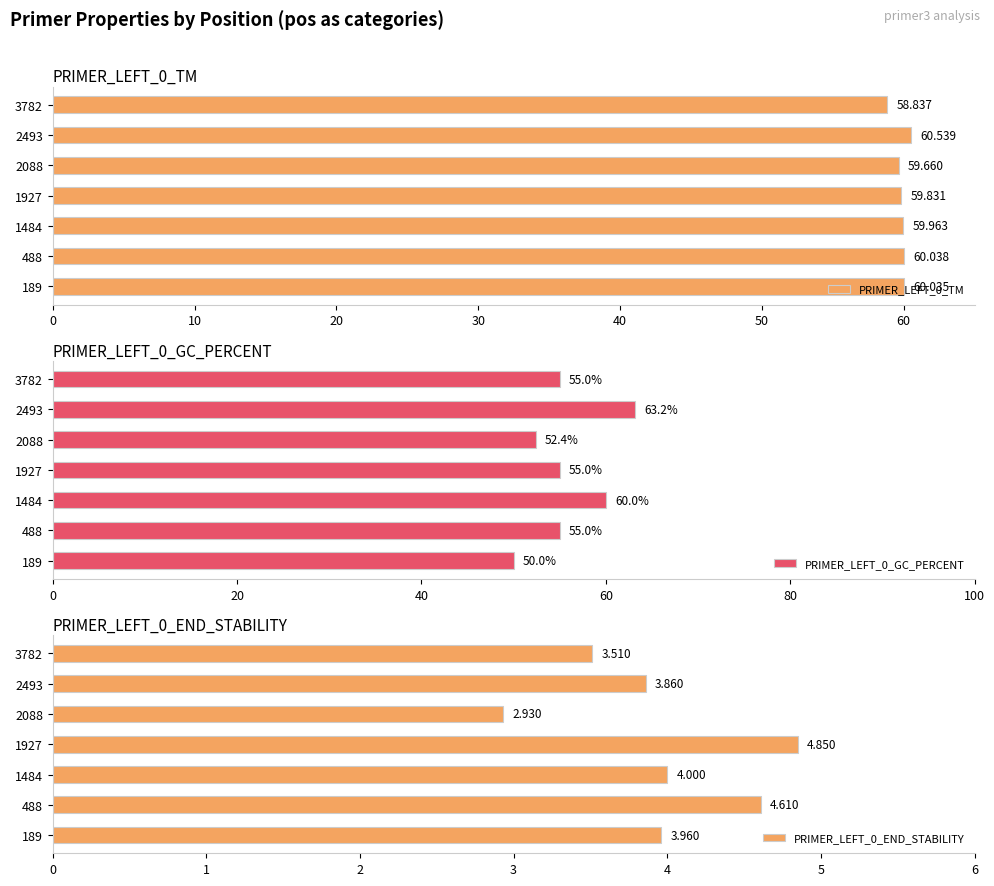

What is the minimum value for PRIMER_LEFT_0_END_STABILITY?

2.9